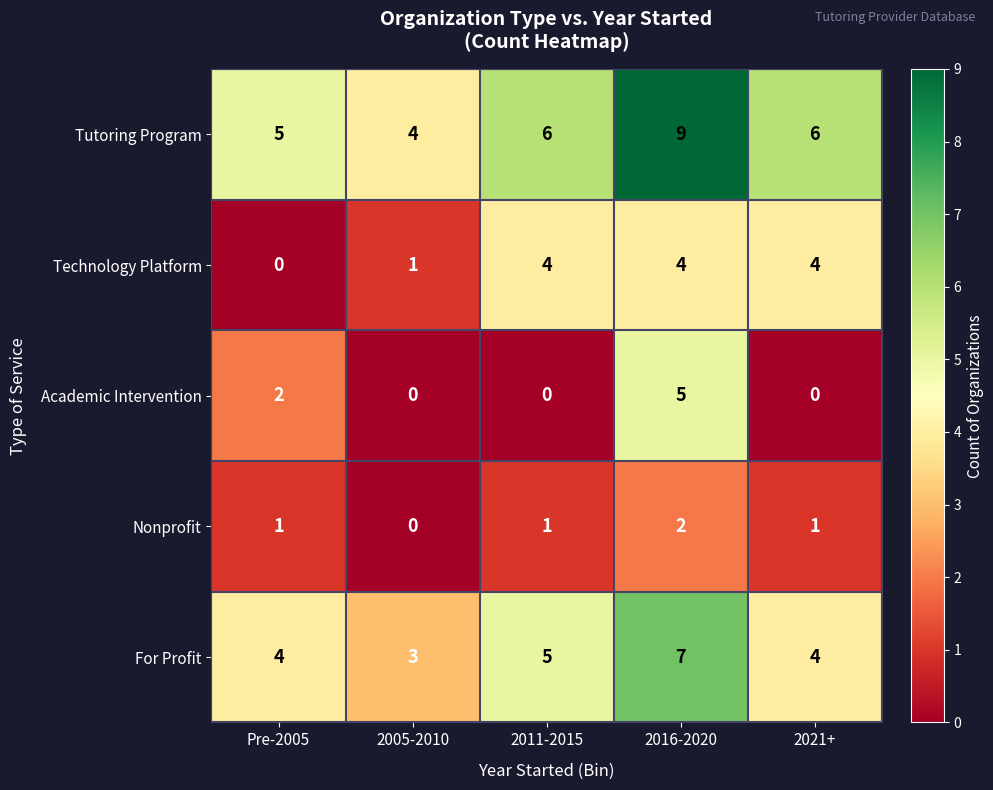

List the series in order of their peak value, highest first.

Tutoring Program, For Profit, Academic Intervention, Technology Platform, Nonprofit